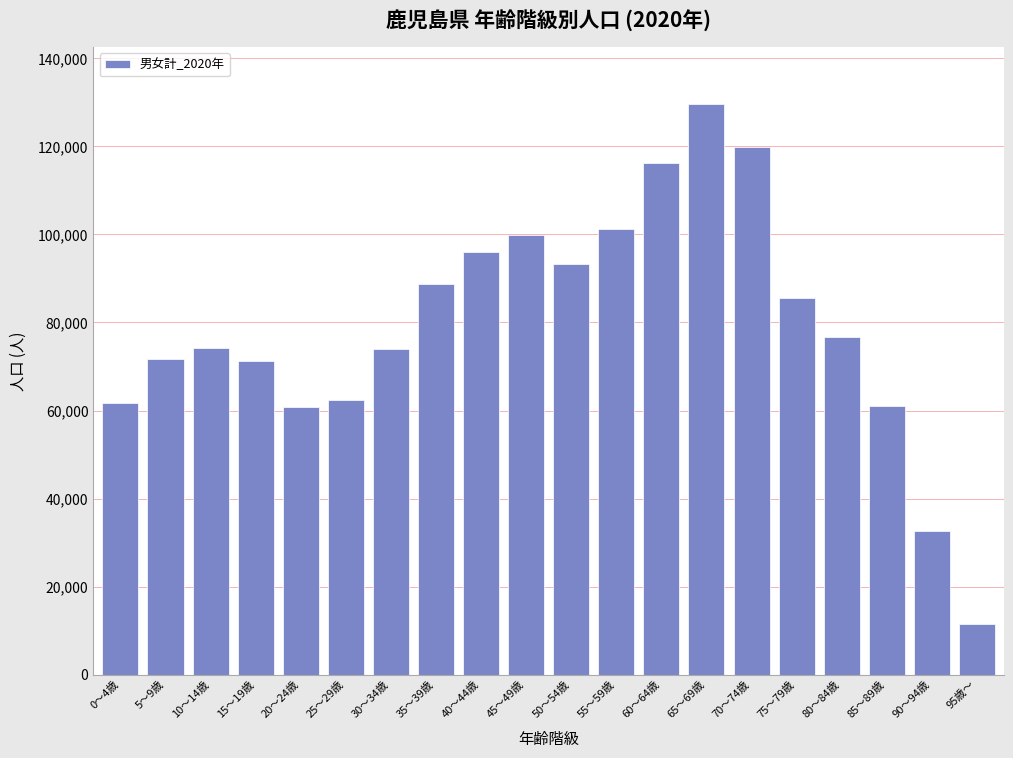

What is the average value?

79413